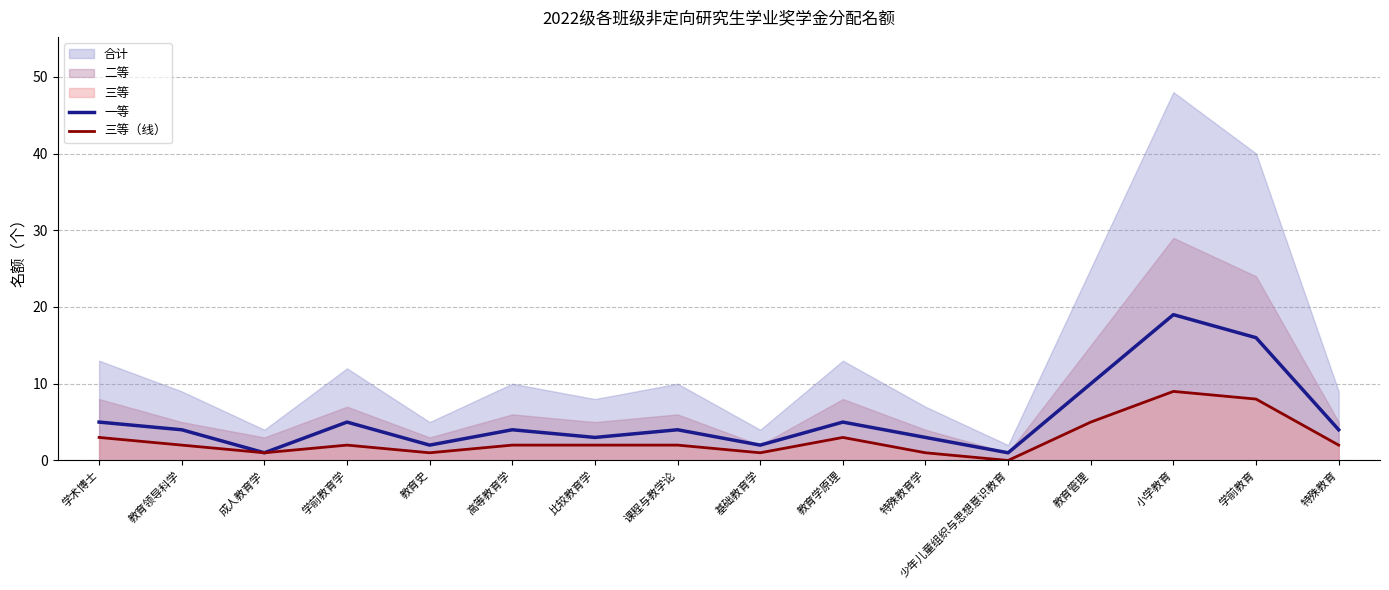

At how many categories does at least one series exceed 8?

3